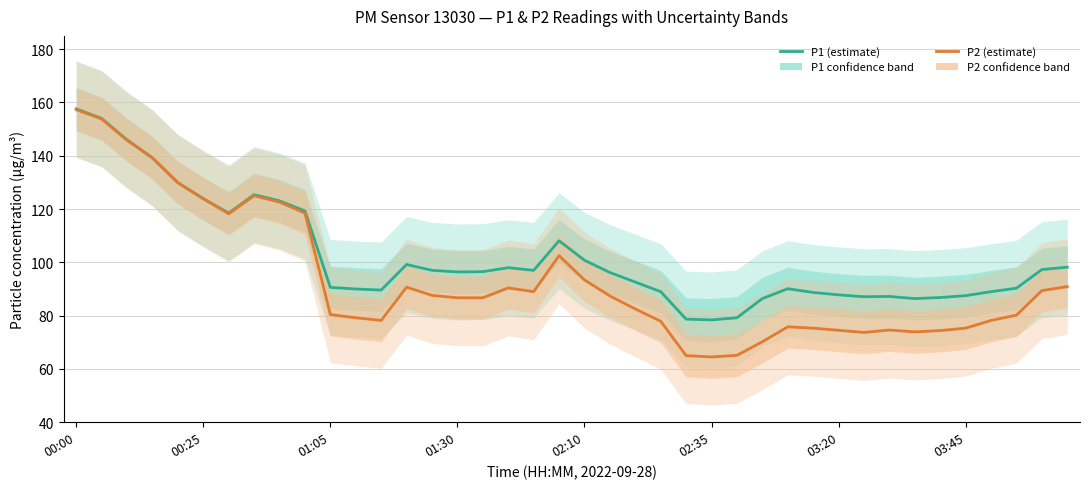

At 23, list the series in order from largest to smallest.

P1, P2